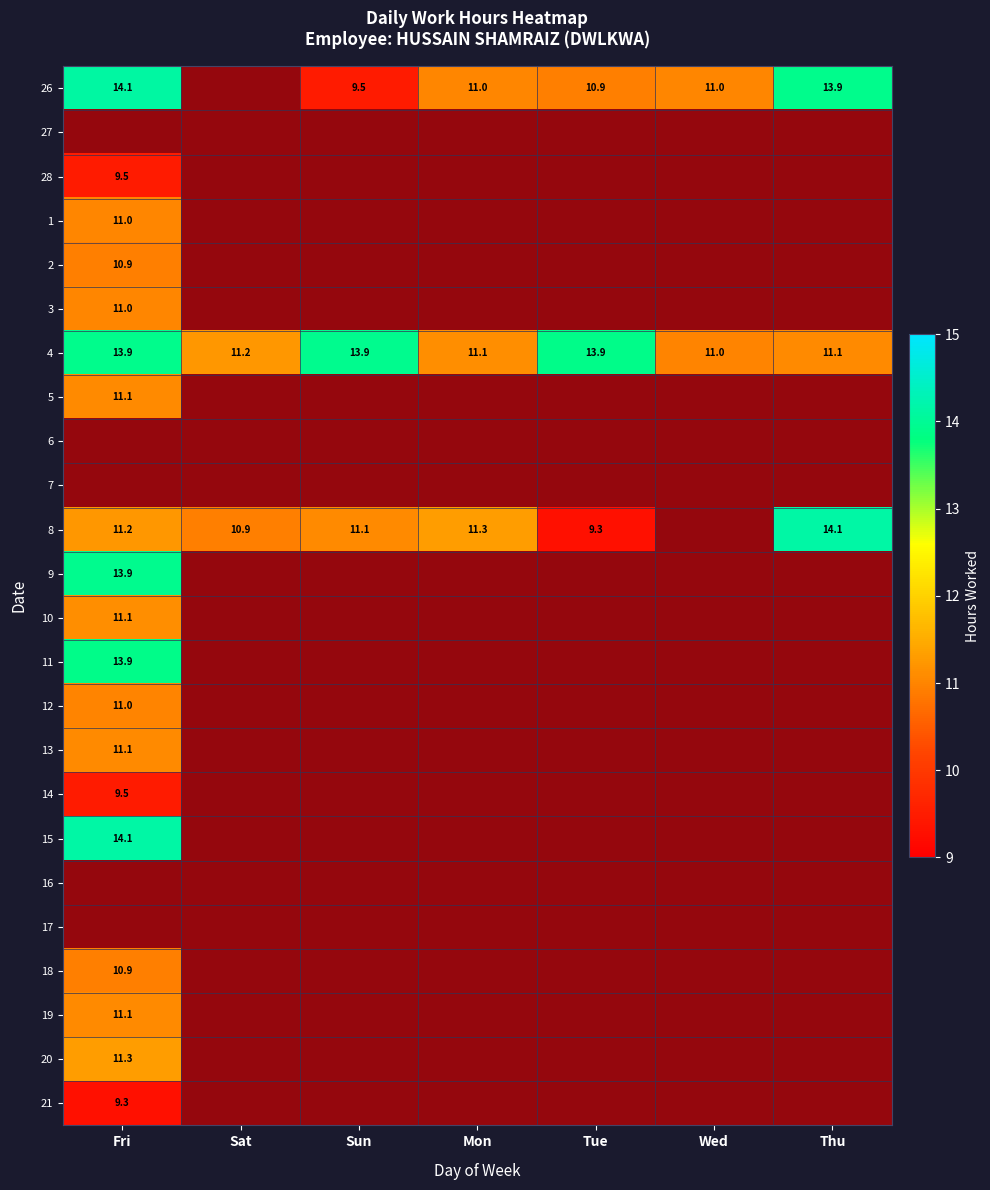

At which label does 26 first exceed 11?

Fri